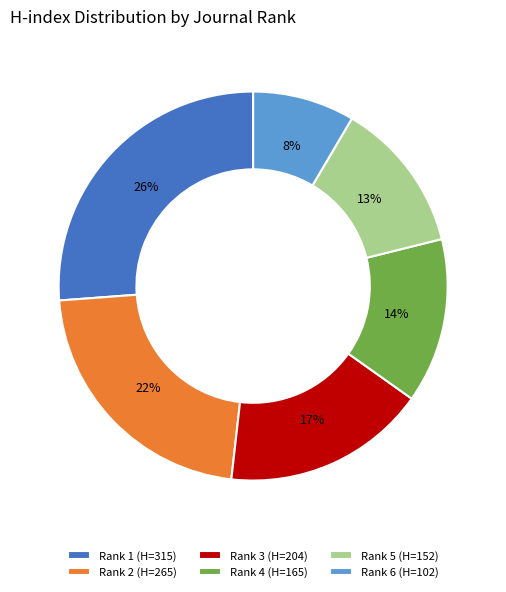

Which has a higher value, Rank 6 (H=102) or Rank 3 (H=204)?

Rank 3 (H=204)